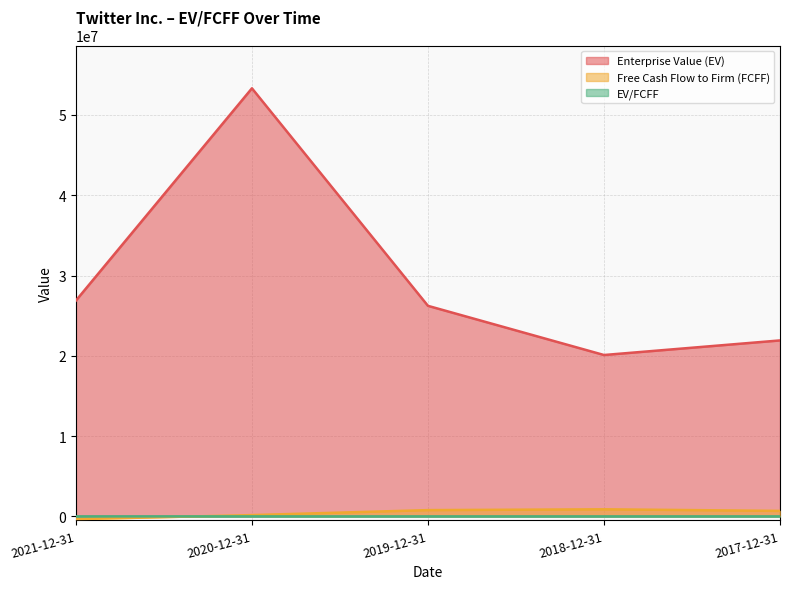

Which has a higher value, 2020-12-31 or 2021-12-31?

2020-12-31